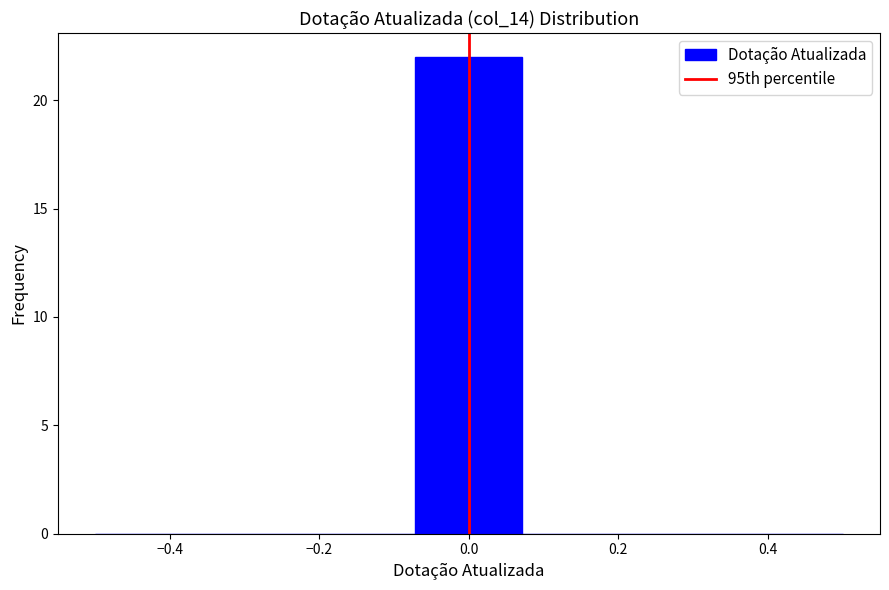

Over which range of the x-axis is the bar tallest?

-0.08 to 0.08